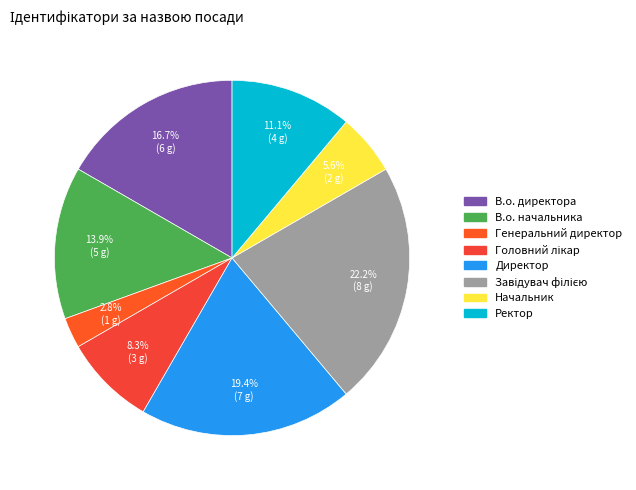

How many slices are in this pie chart?

8